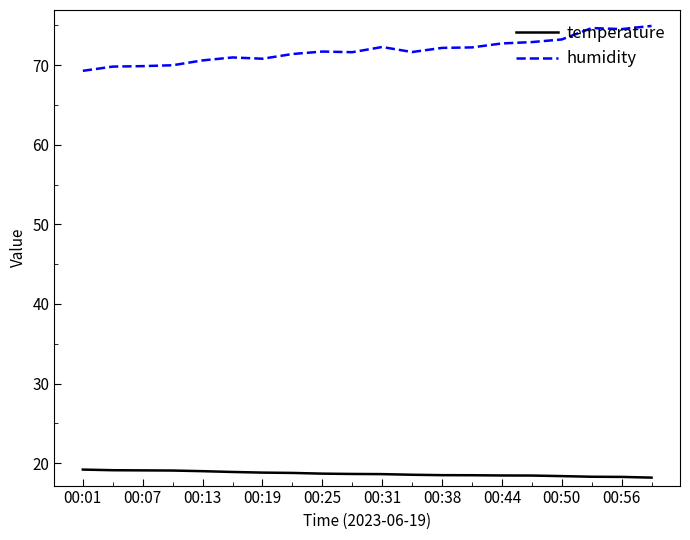

Rank the series by their average value, from lowest to highest.

temperature, humidity